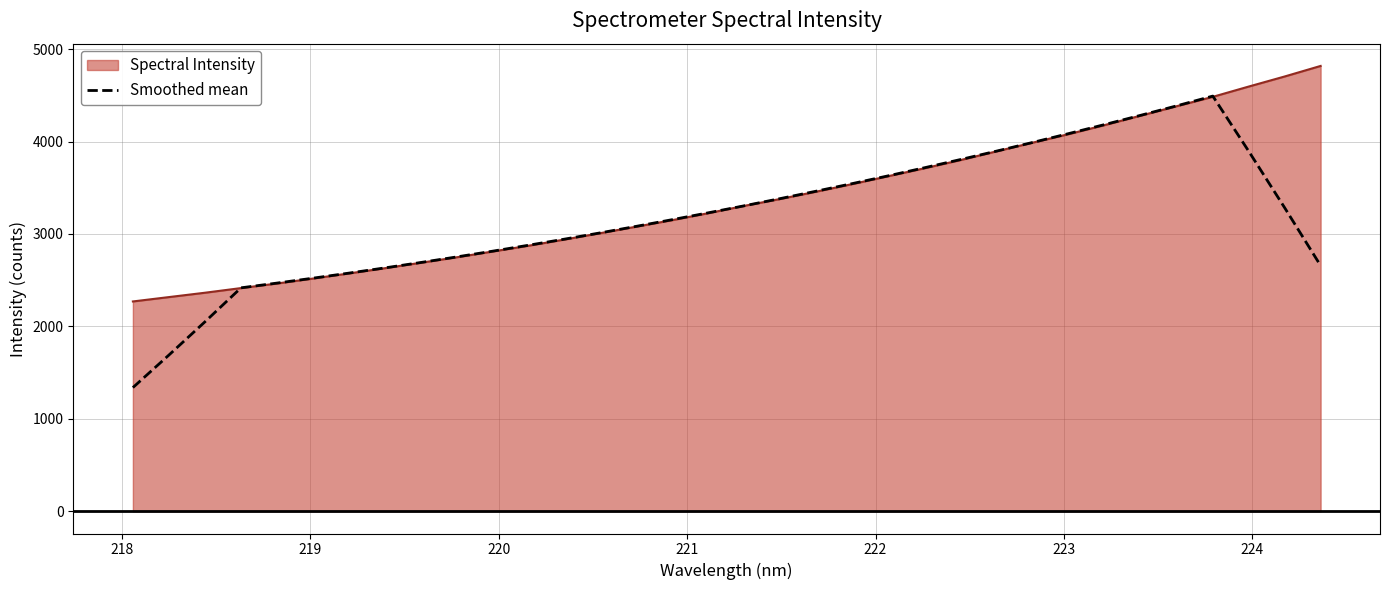

List the series in order of their peak value, highest first.

Spectral Intensity, Smoothed mean